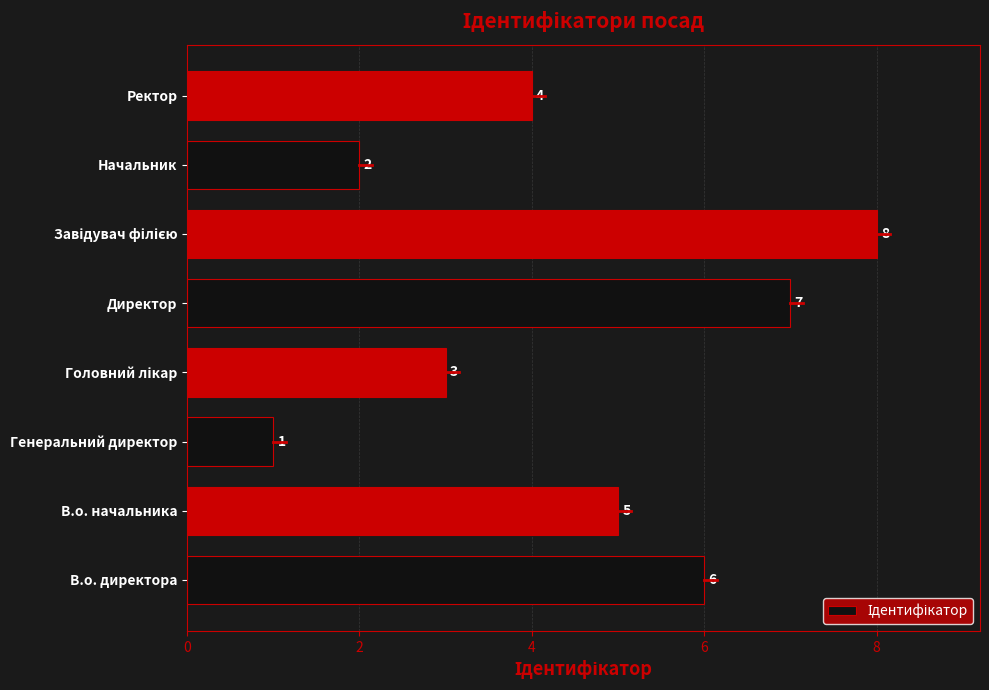

What is the change in value from Генеральний директор to Ректор?

+3